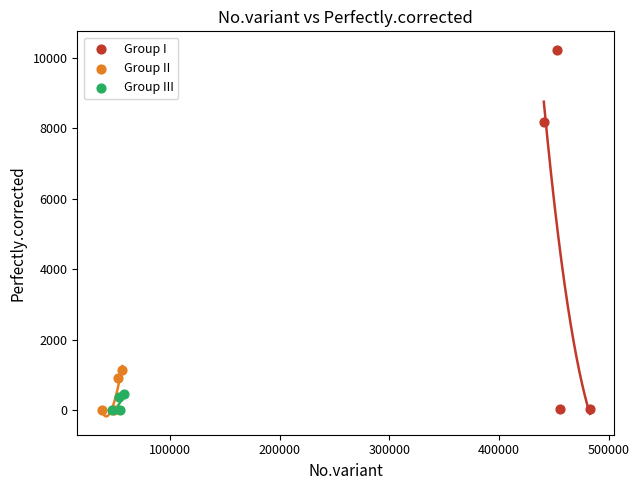

Which series reaches the maximum Y coordinate?

Group I